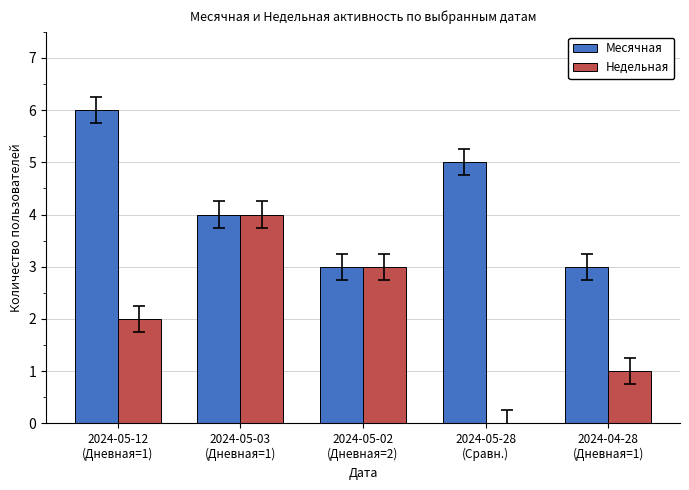

What is the sum of all Недельная values?

10